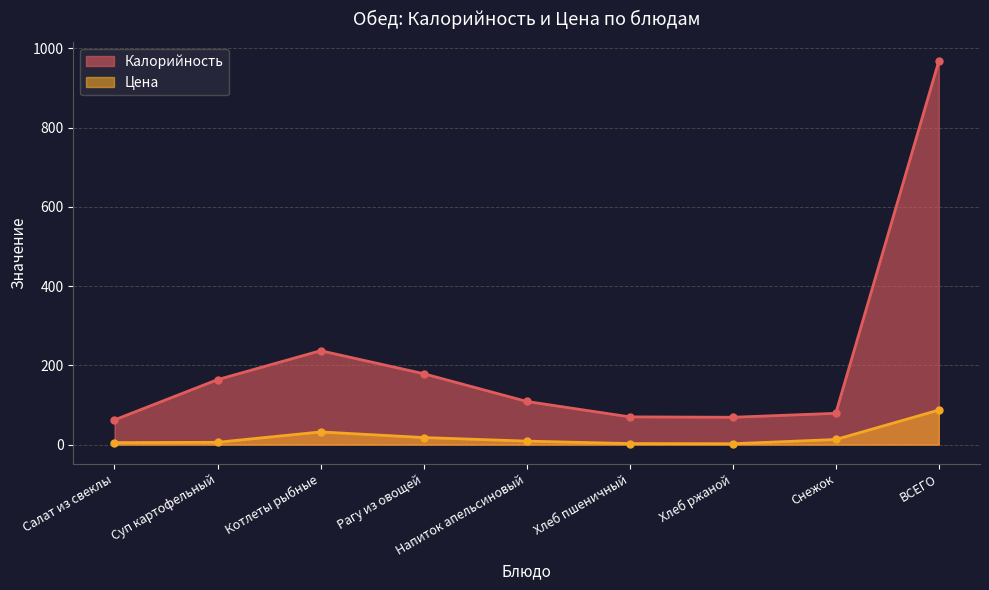

What is the difference between the maximum and minimum values in the Цена series?

85.0